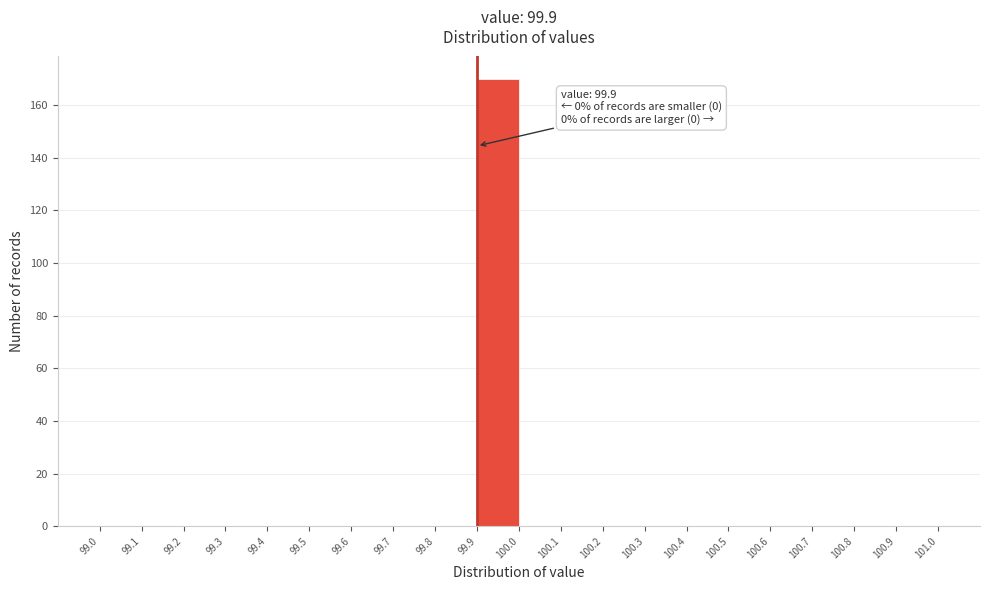

Which range on the x-axis has the tallest bar?

99.9 to 100.0